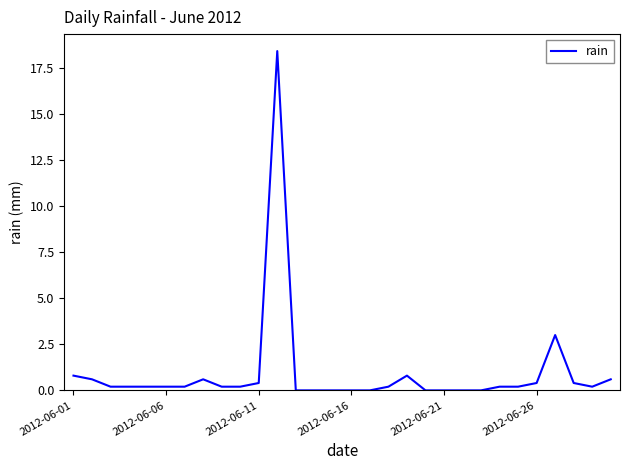

Does the chart display data point markers on the line(s)?

No